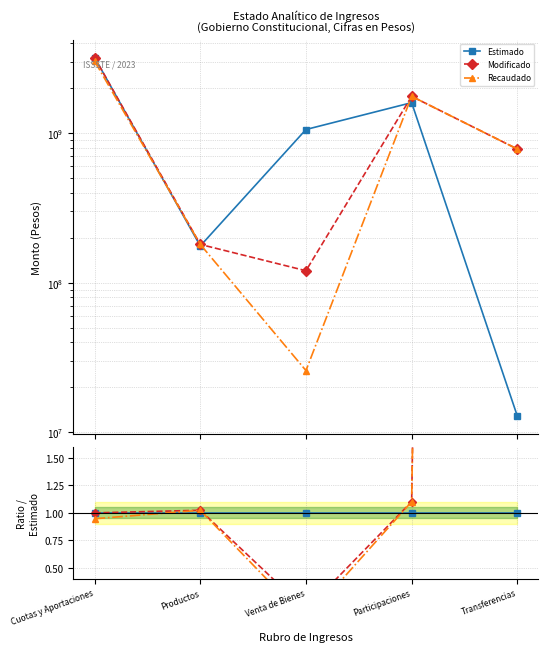

Reading right to left, list all the values displayed in this chart.

Estimado: Transferencias=1.0	Participaciones=1.0	Venta de Bienes=1.0	Productos=1.0	Cuotas y Aportaciones=1.0
Modificado: Transferencias=61.0	Participaciones=1.1	Venta de Bienes=0.1	Productos=1.0	Cuotas y Aportaciones=1.0
Recaudado: Transferencias=61.0	Participaciones=1.1	Venta de Bienes=0.0	Productos=1.0	Cuotas y Aportaciones=0.9